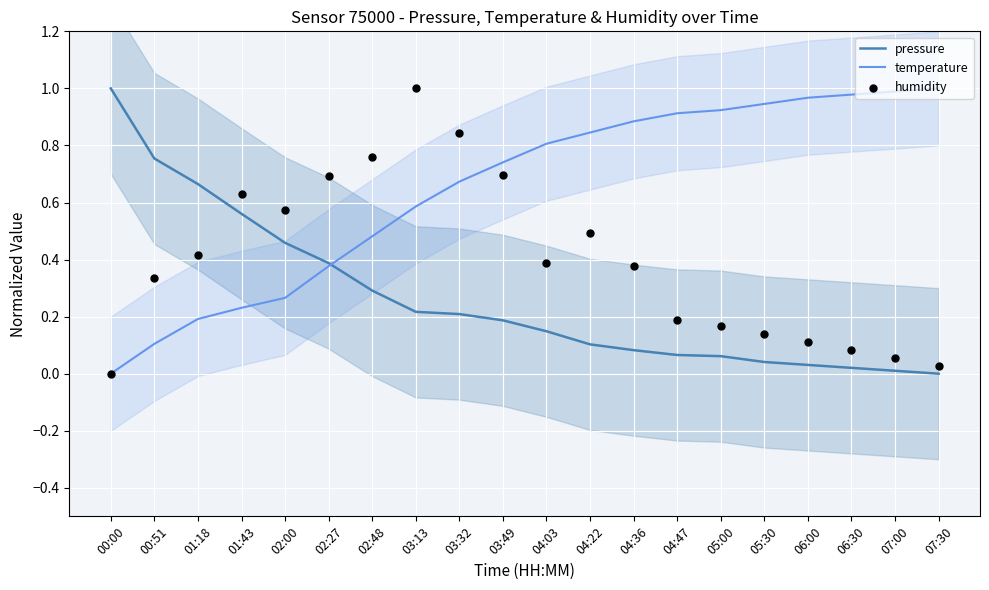

Which series has the largest total across all categories?

temperature